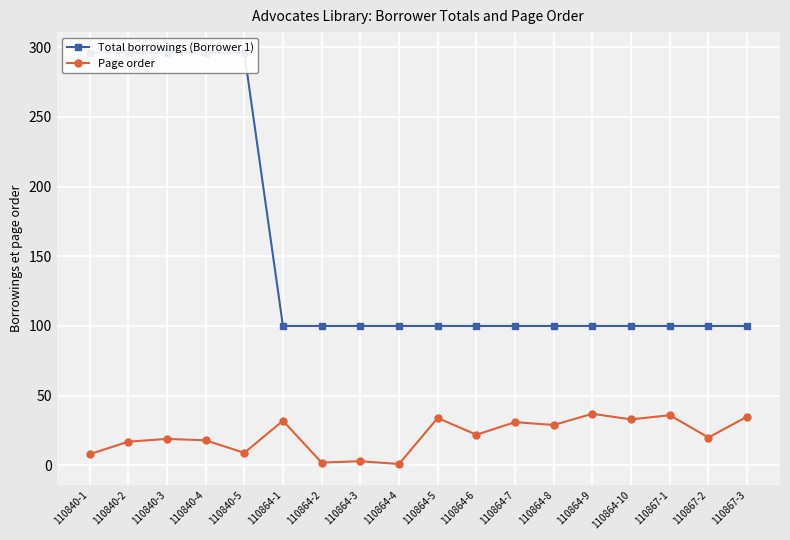

True or false: Page order and Total borrowings (Borrower 1) intersect in this chart.

False